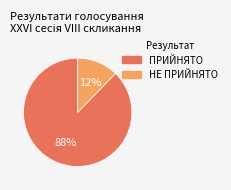

The ПРИЙНЯТО slice represents 88% of the pie. True or false?

True